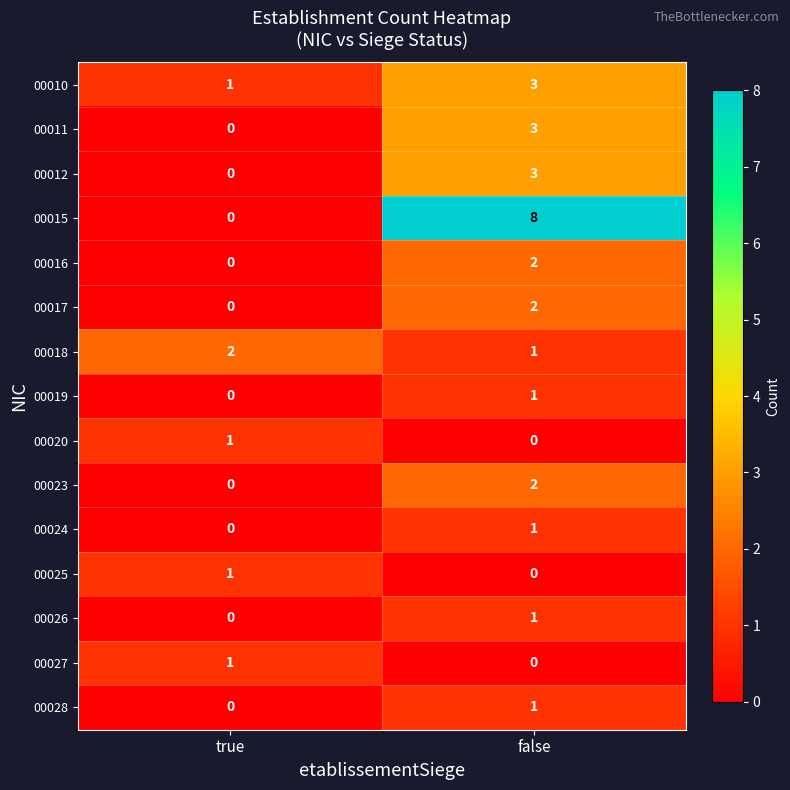

What is the total value across all series at true?

6